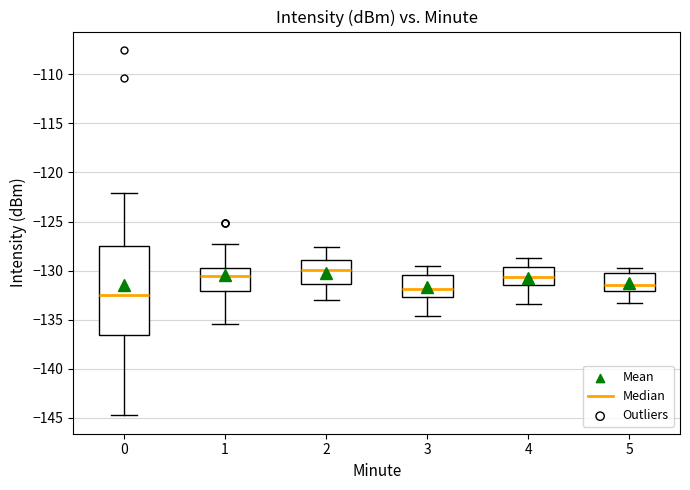

Reading left to right, transcribe this box plot: for each box, give where its median line is, the range the box spans, and where its two whiskers end, as read against the y-axis. The values are not printed on the chart, so give them approximately, as read against the axis.

0: median -132.5, box -136.5 to -127.5, whiskers -144.5 to -122.0
1: median -130.5, box -132.0 to -130.0, whiskers -135.5 to -127.5
2: median -130.0, box -131.5 to -129.0, whiskers -133.0 to -127.5
3: median -132.0, box -132.5 to -130.5, whiskers -134.5 to -129.5
4: median -130.5, box -131.5 to -129.5, whiskers -133.5 to -128.5
5: median -131.5, box -132.0 to -130.0, whiskers -133.5 to -129.5